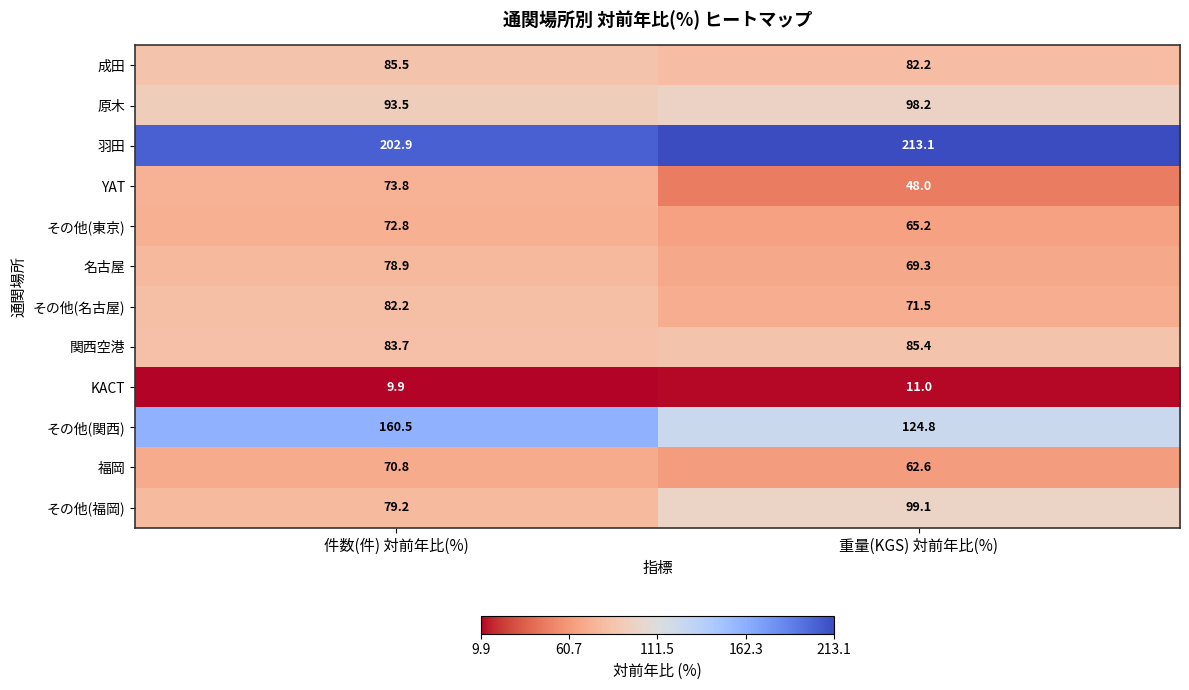

Count the number of data series in this chart.

12